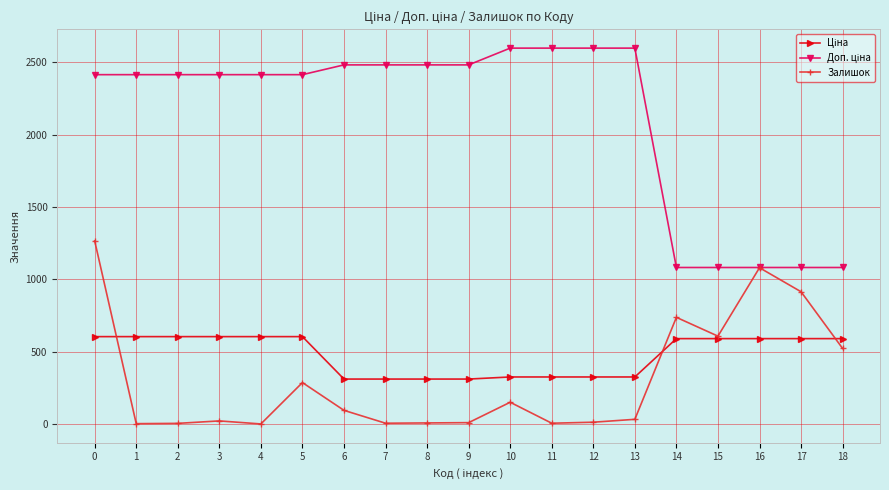

How many categories are shown in the chart?

19